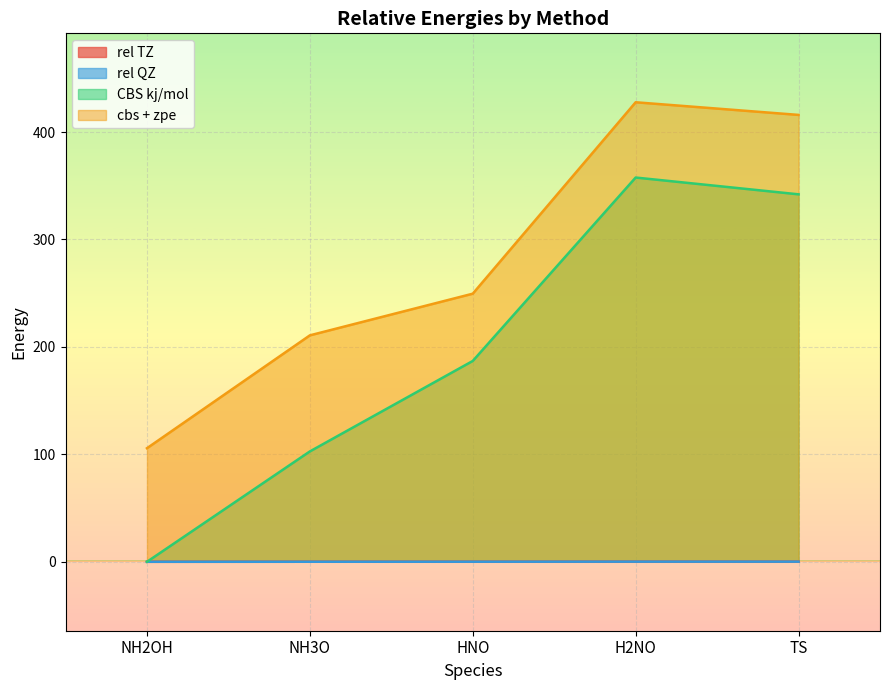

True or false: CBS kj/mol and rel QZ intersect in this chart.

False